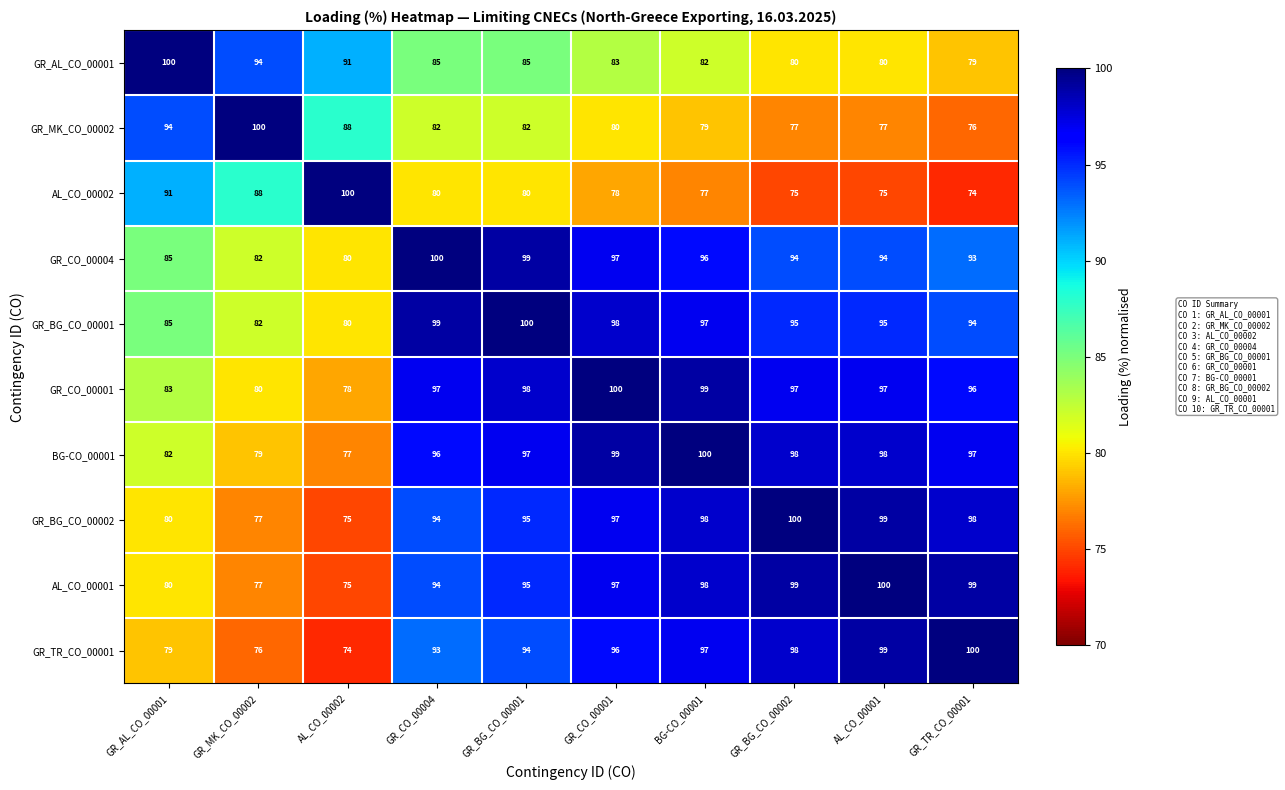

The value of GR_BG_CO_00001 at AL_CO_00001 is 95. True or false?

True